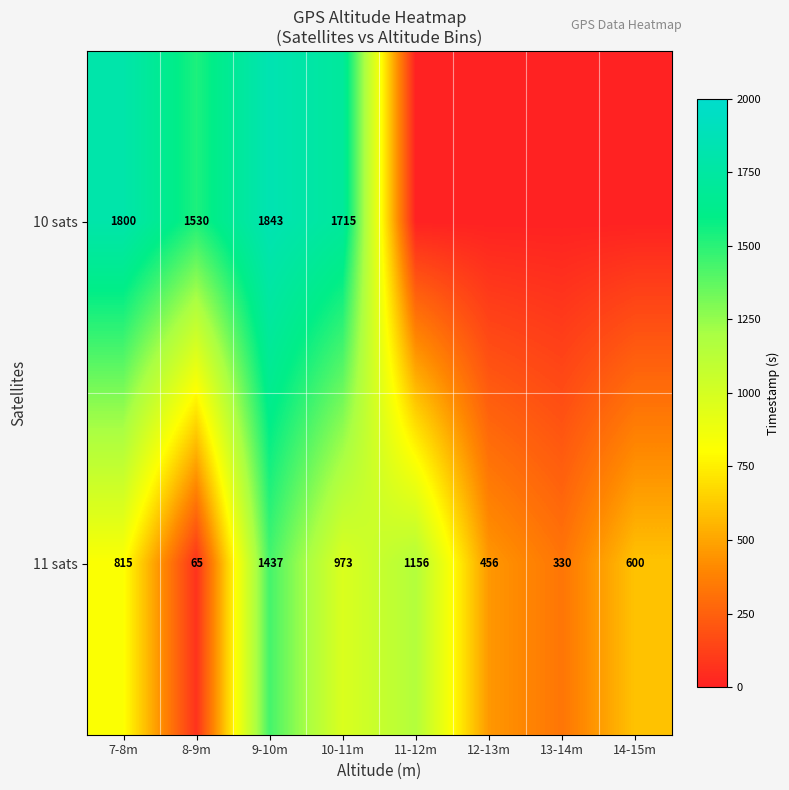

The value of 11 sats at 9-10m is 1437. True or false?

True